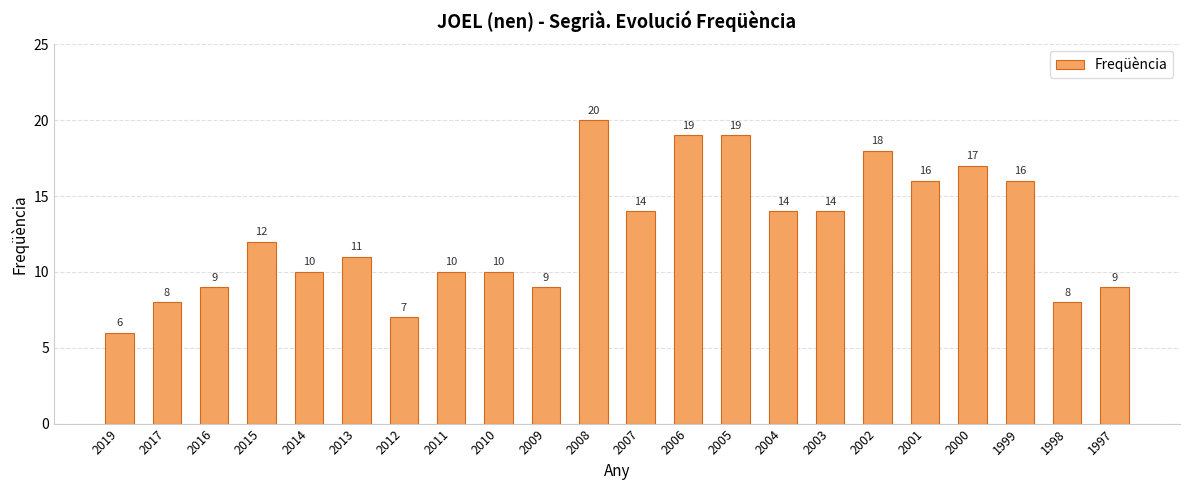

Reading left to right, transcribe all the data shown in this chart.

6	8	9	12	10	11	7	10	10	9	20	14	19	19	14	14	18	16	17	16	8	9